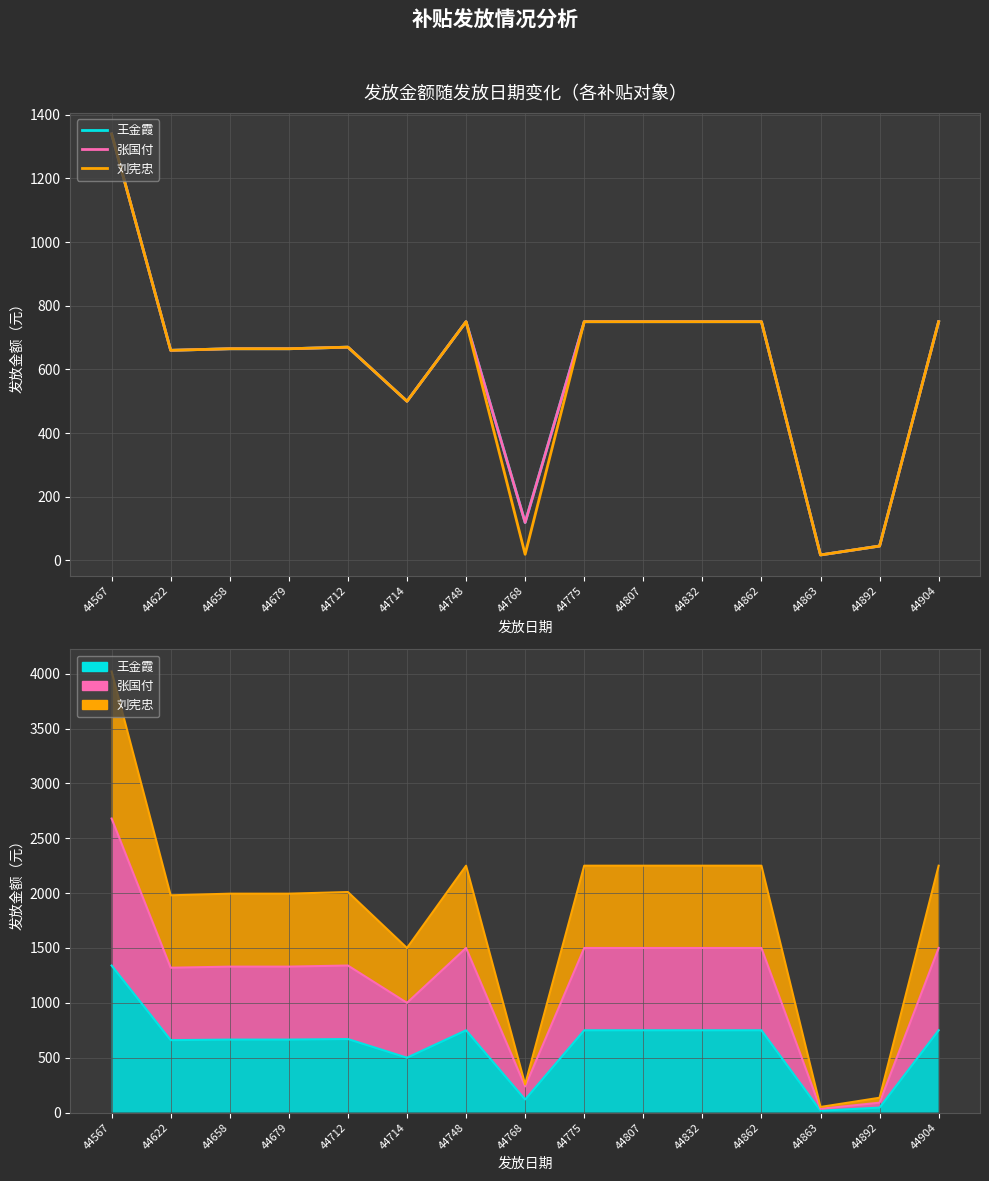

True or false: 刘宪忠 has more than 2 points higher than both neighbors.

False